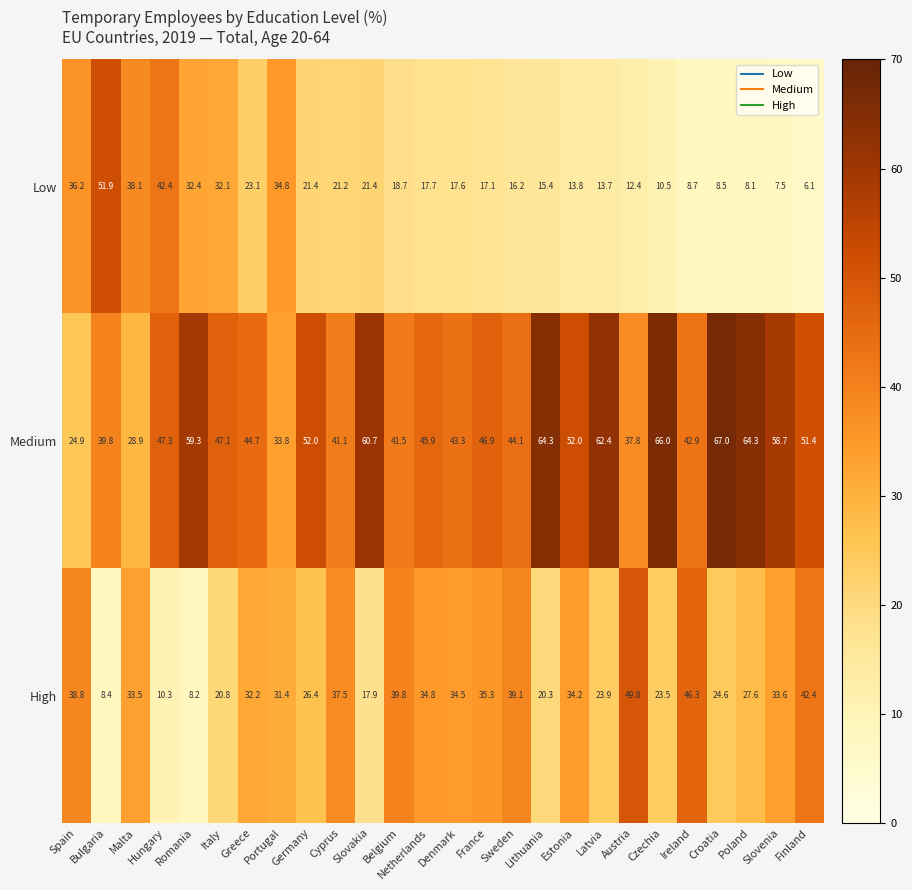

What is the difference between the maximum and minimum values in the Low series?

45.8